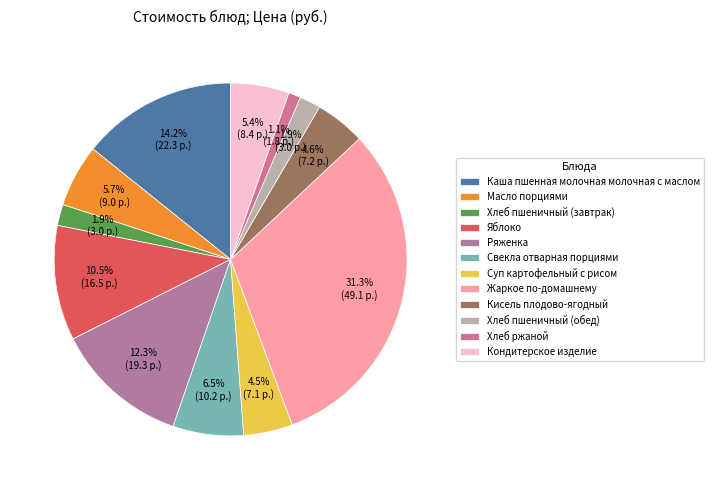

Does Яблоко represent more than half of the total?

No